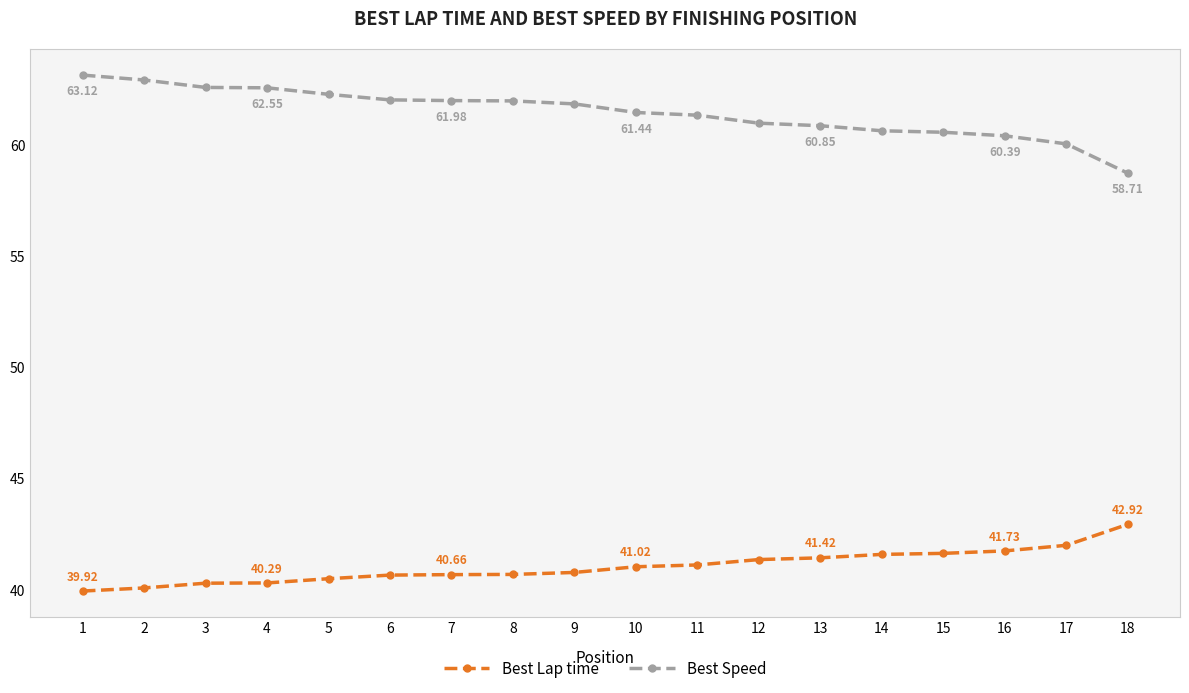

Where does the Best Speed series first go above 61?

1